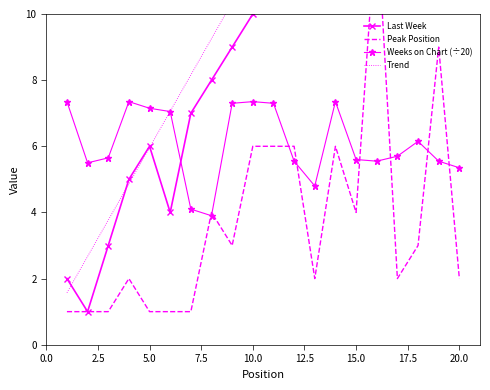

What is the lowest value of the Weeks on Chart (÷20) series?

3.9